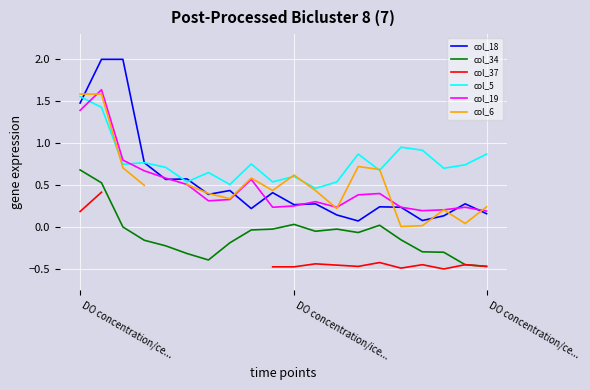

True or false: col_34 and col_37 cross at least once.

False